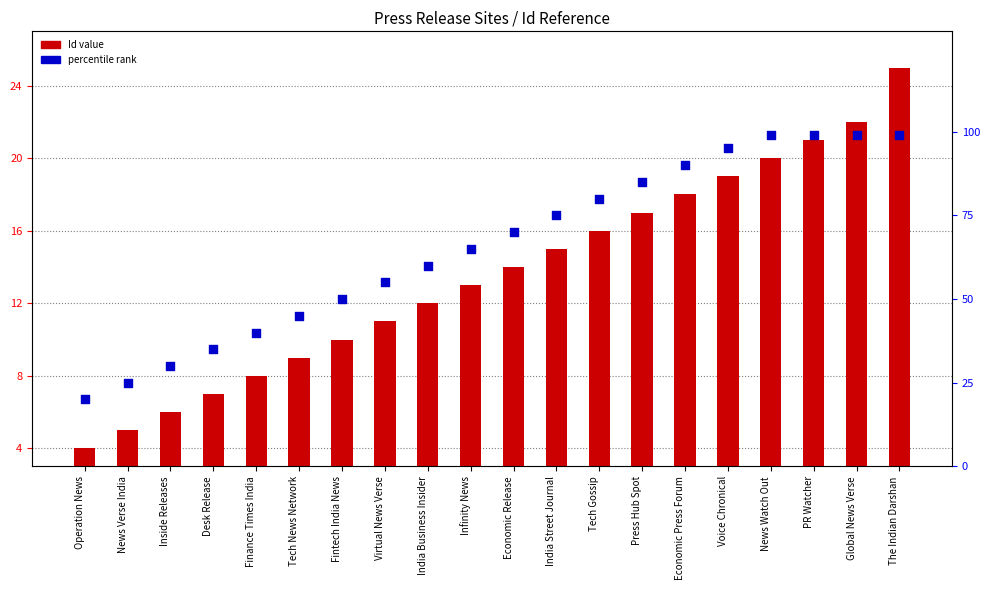

At which category is the sum across all series the highest?

The Indian Darshan